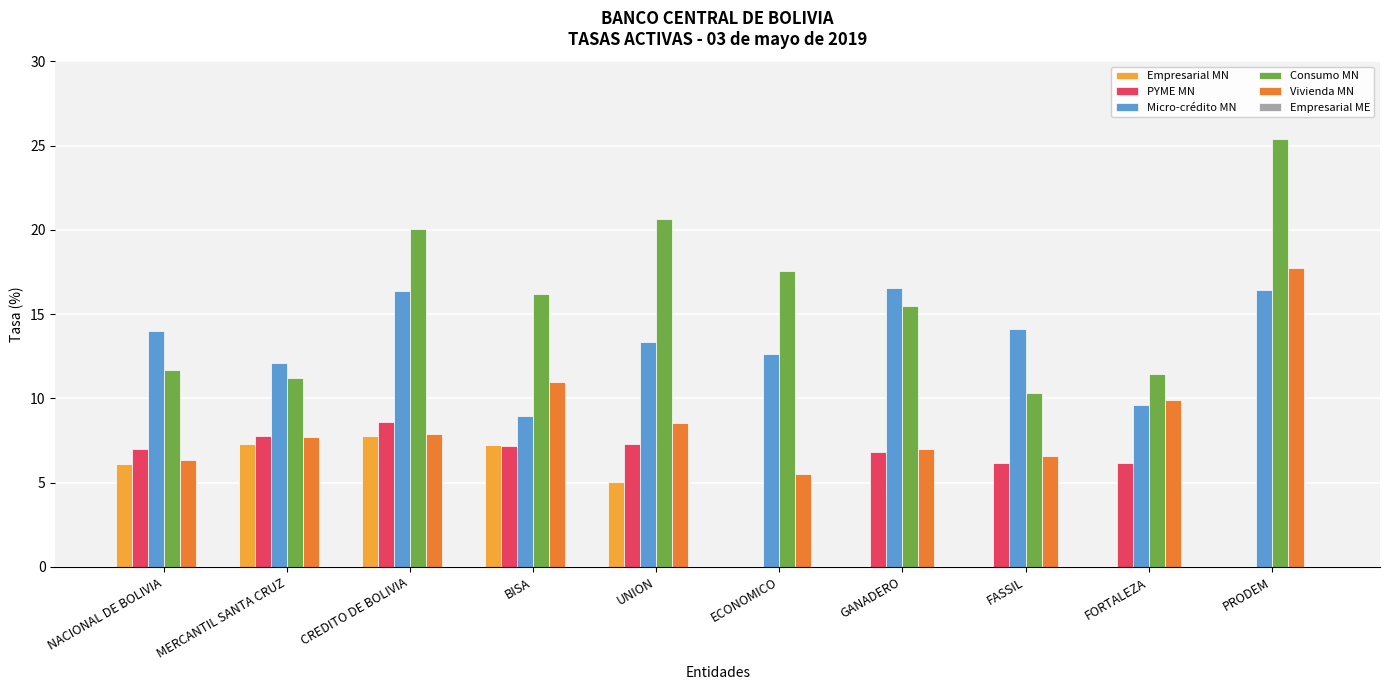

The value of PYME MN at MERCANTIL SANTA CRUZ is 3.9. True or false?

False